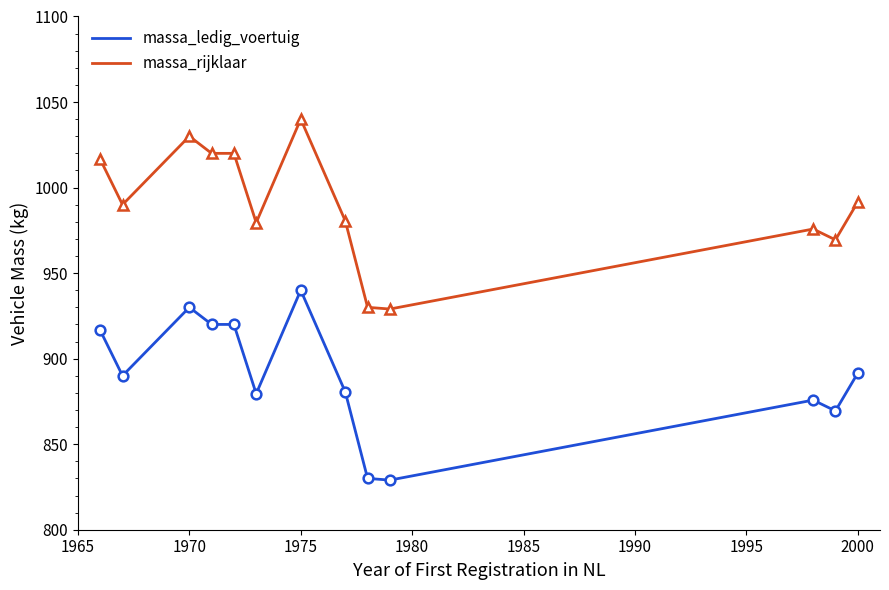

List the series in order of their overall mean, highest first.

massa_rijklaar, massa_ledig_voertuig